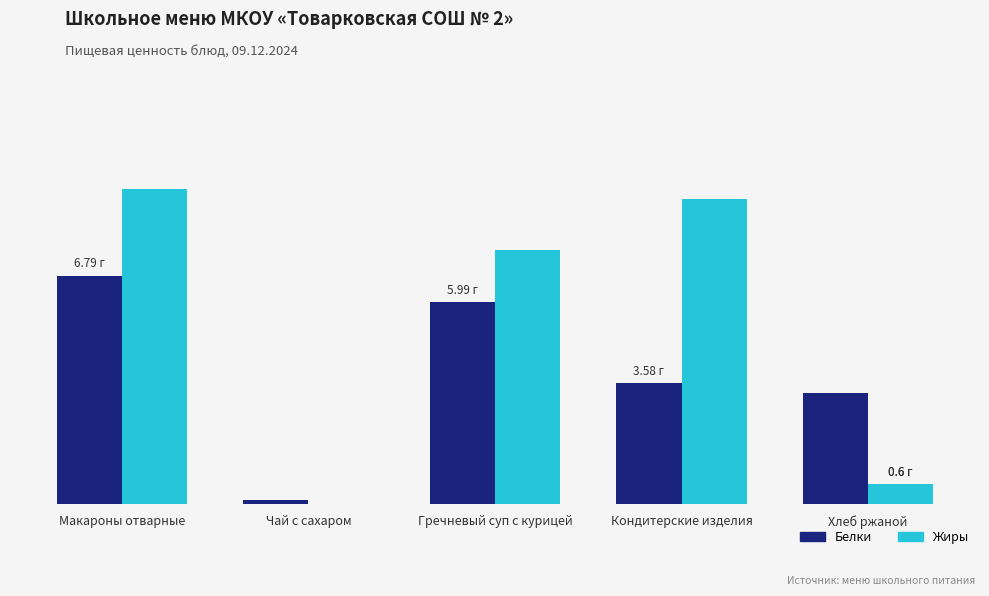

What is the sum of all Жиры values?

26.6